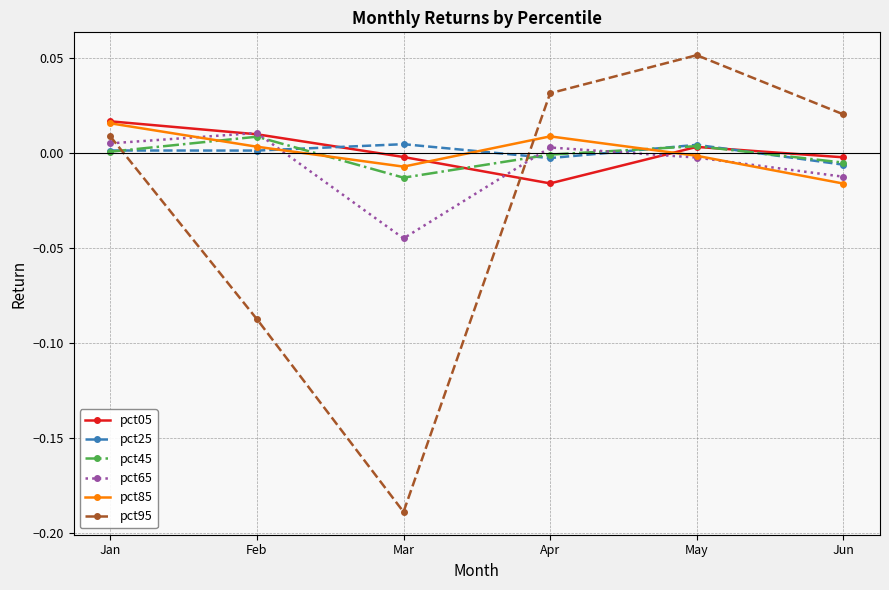

How many interior local peaks does the pct95 series have?

1